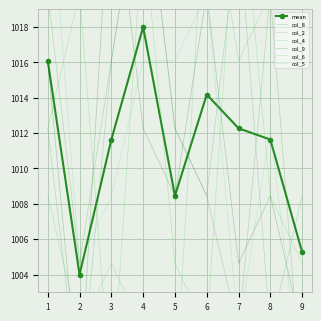

Count the number of categories in the chart.

9